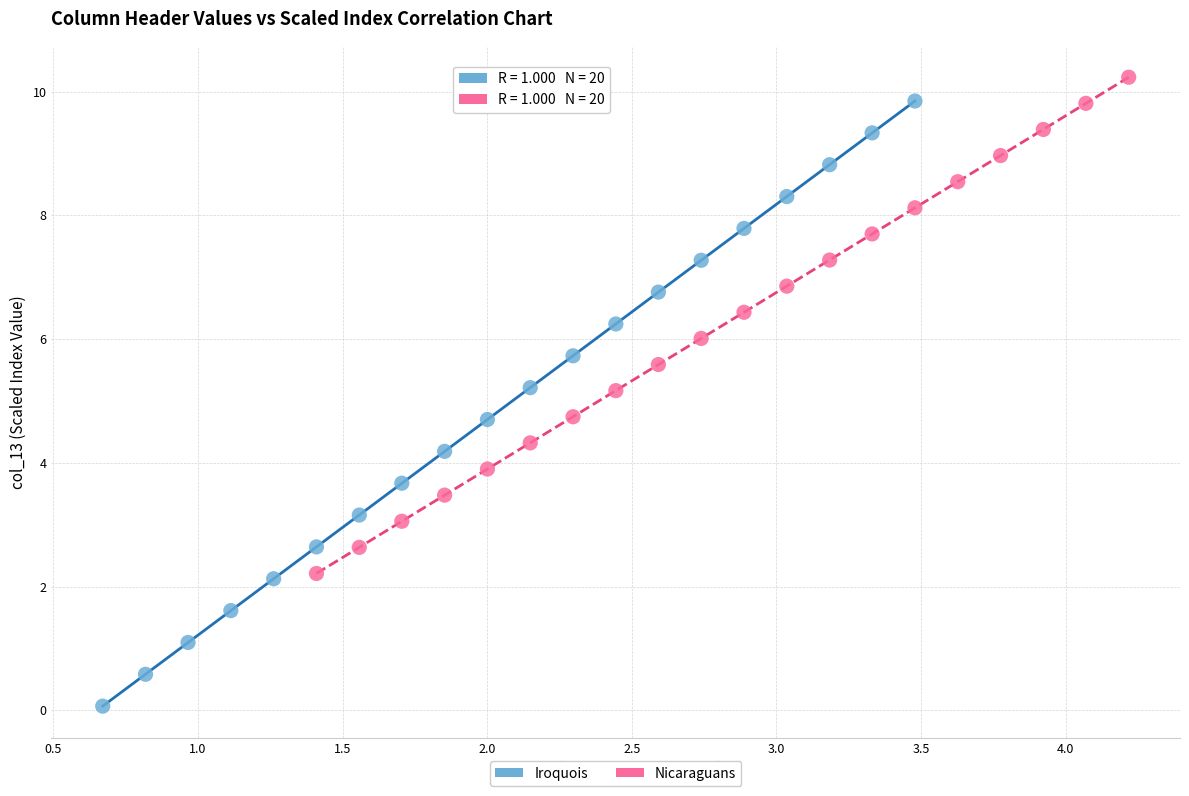

Which series reaches the maximum Y coordinate?

Nicaraguans